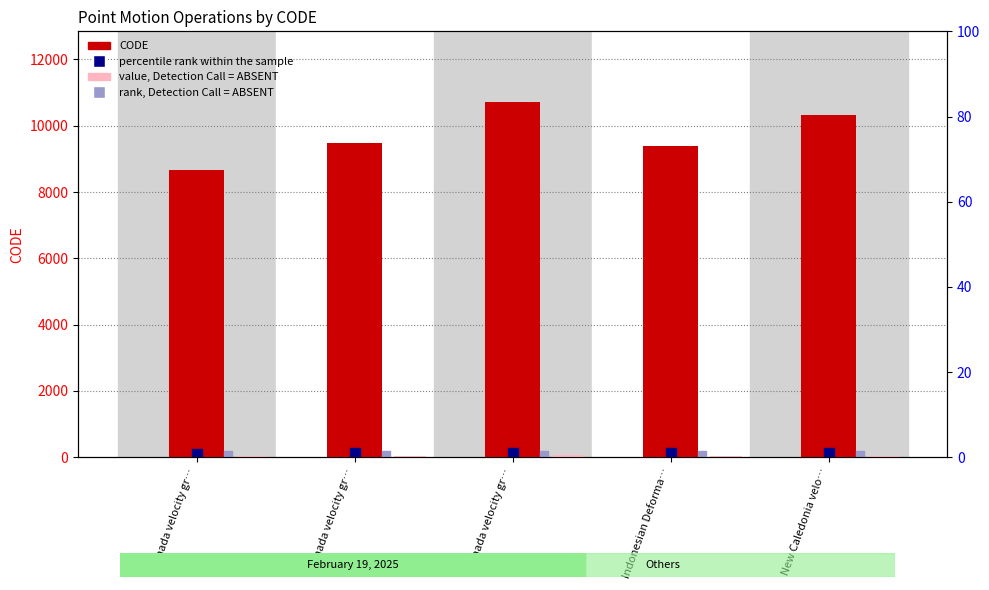

At which category is the sum across all series the highest?

Canada velocity gr…